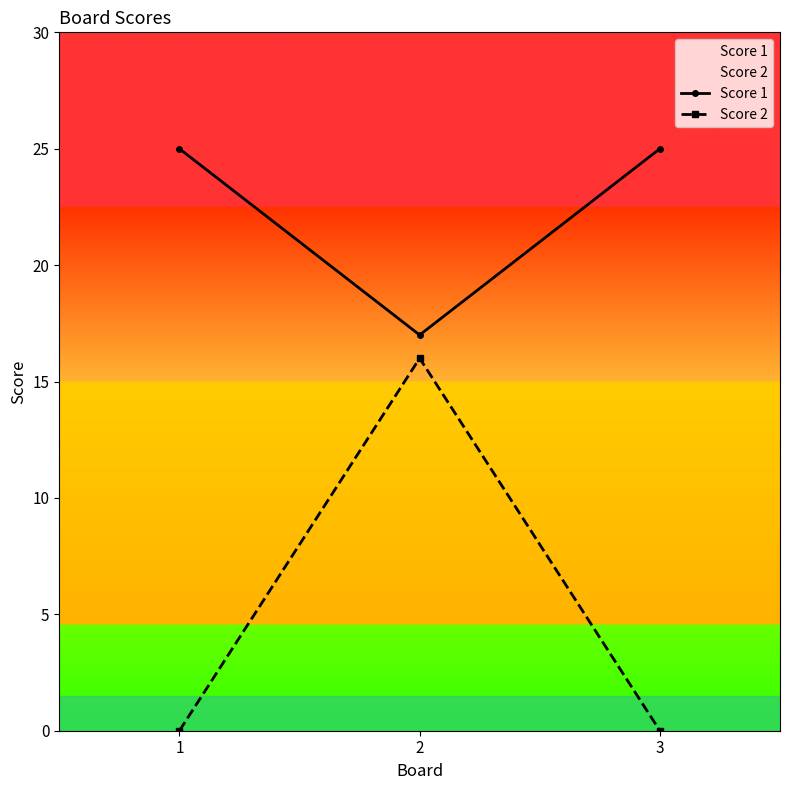

The value of Score 1 at 3 is 25. True or false?

True